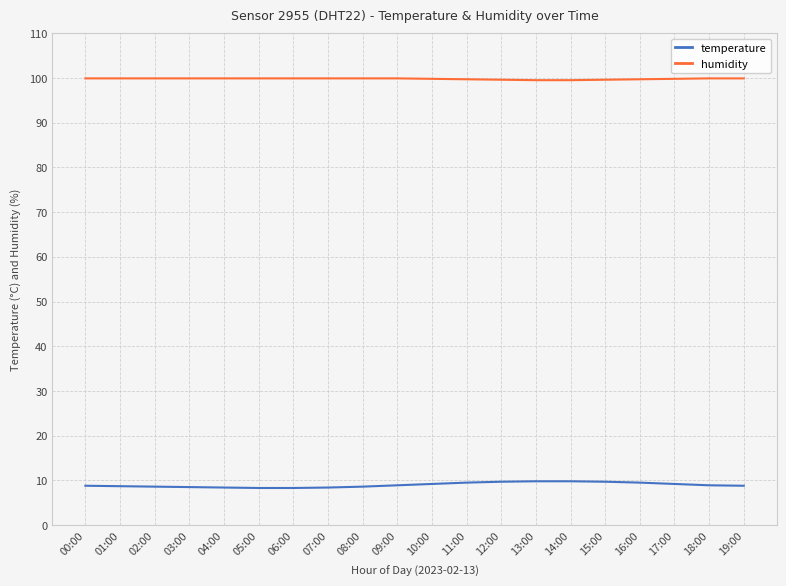

True or false: humidity and temperature intersect in this chart.

False